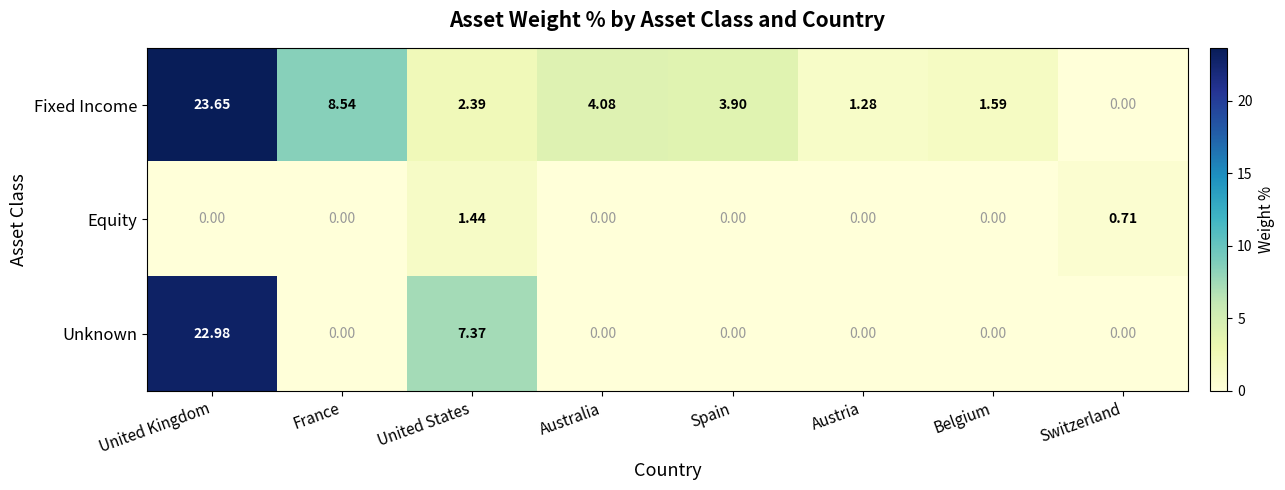

What is the total value across all series at United Kingdom?

46.6